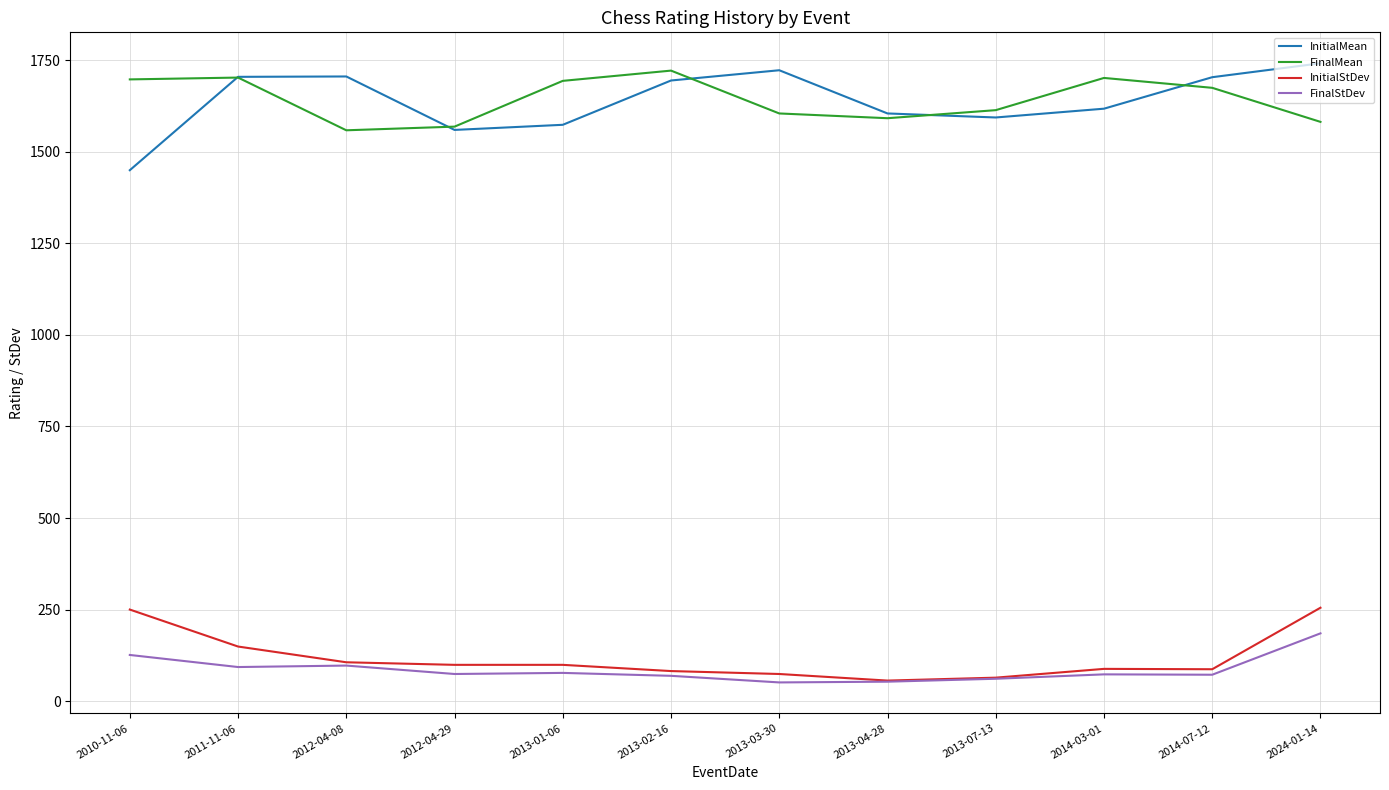

Which series has the largest range (max minus min)?

InitialMean